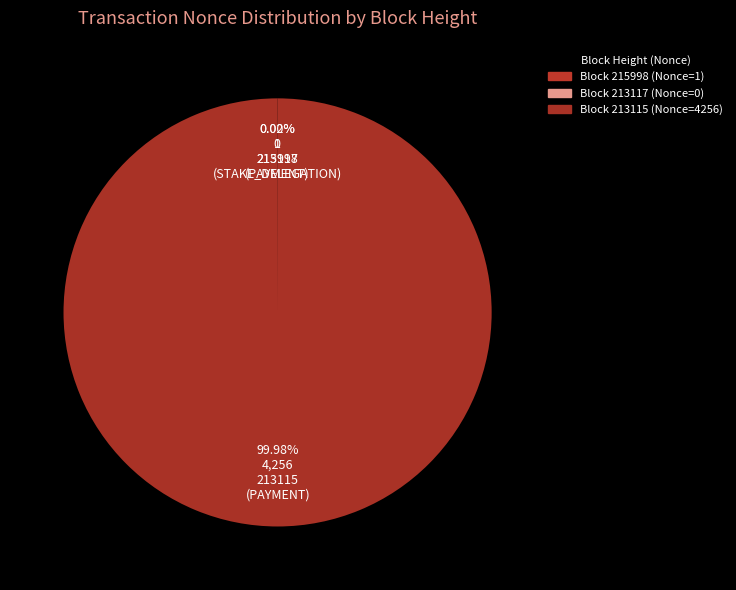

Which category has the biggest portion of the pie?

213115